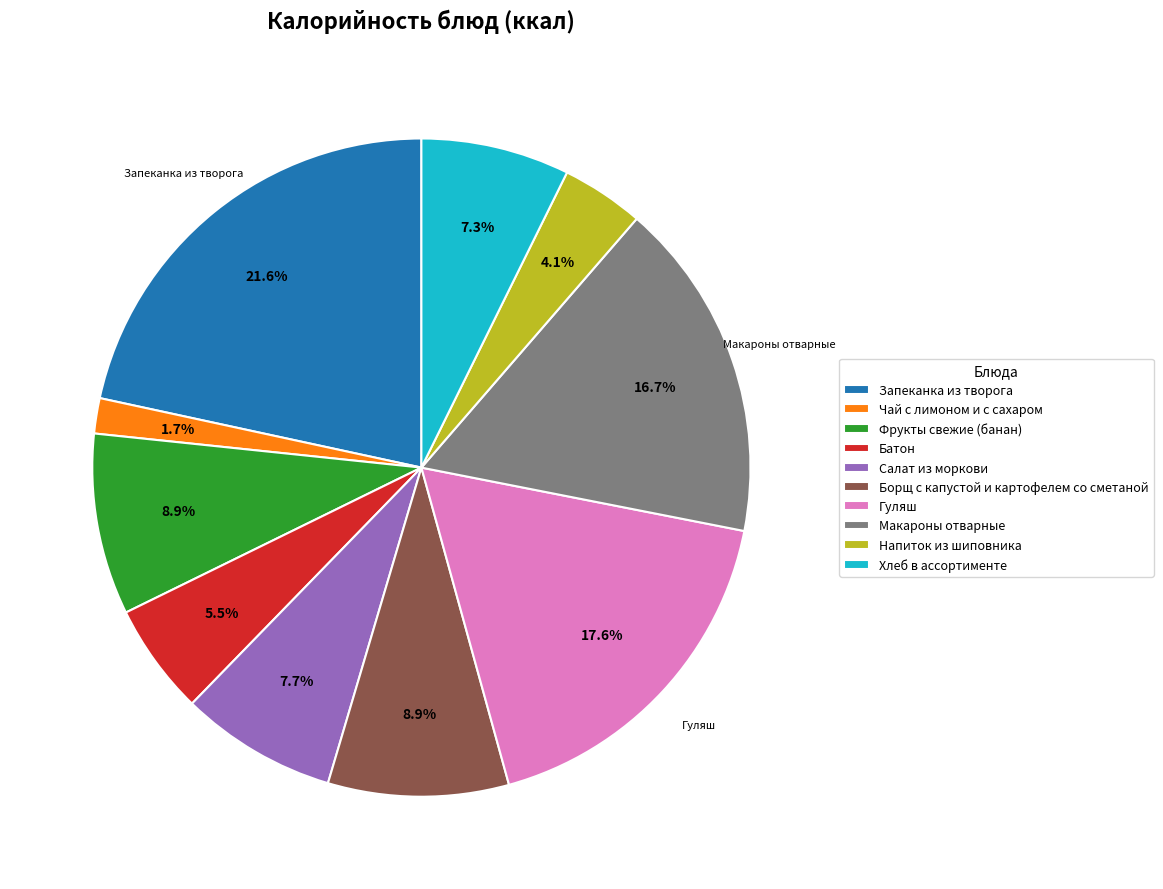

What is the smallest slice in the pie chart?

Чай с лимоном и с сахаром